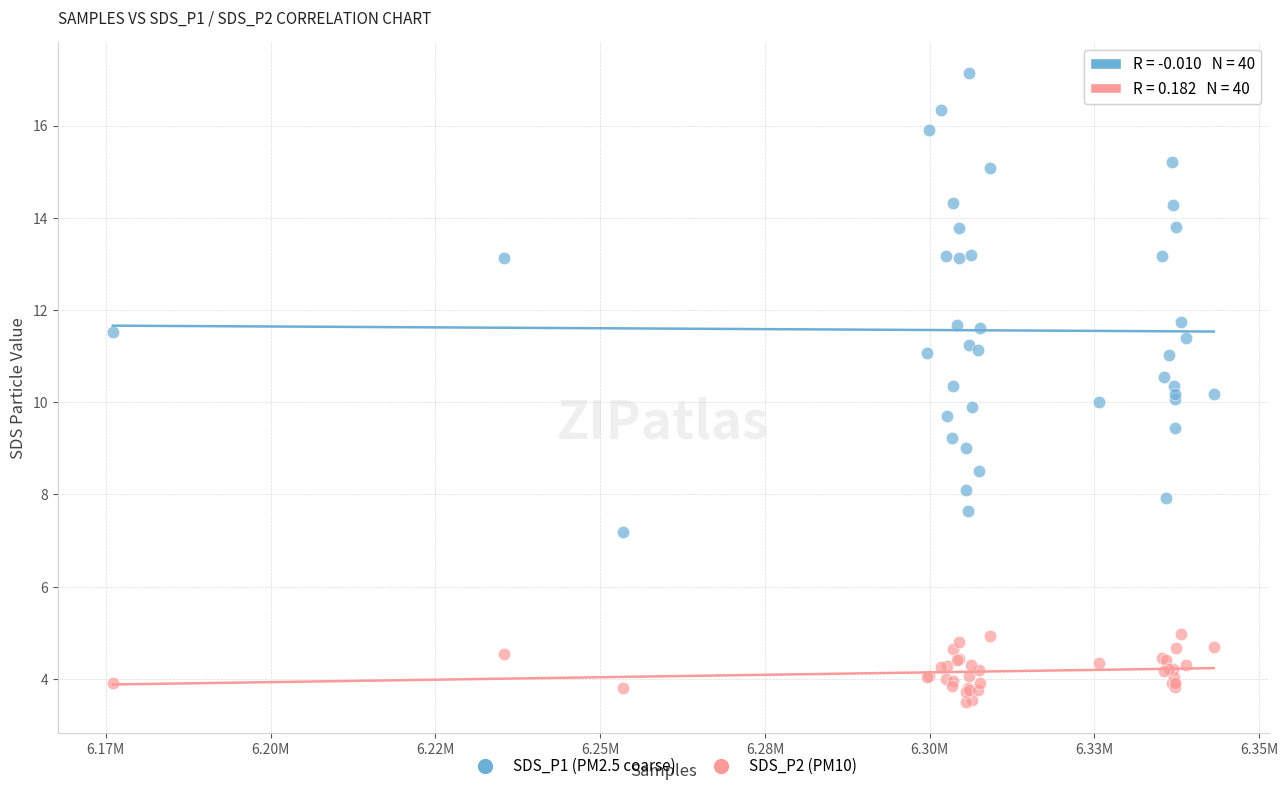

Which series has the widest spread of Y values?

SDS_P1 (PM2.5 coarse)